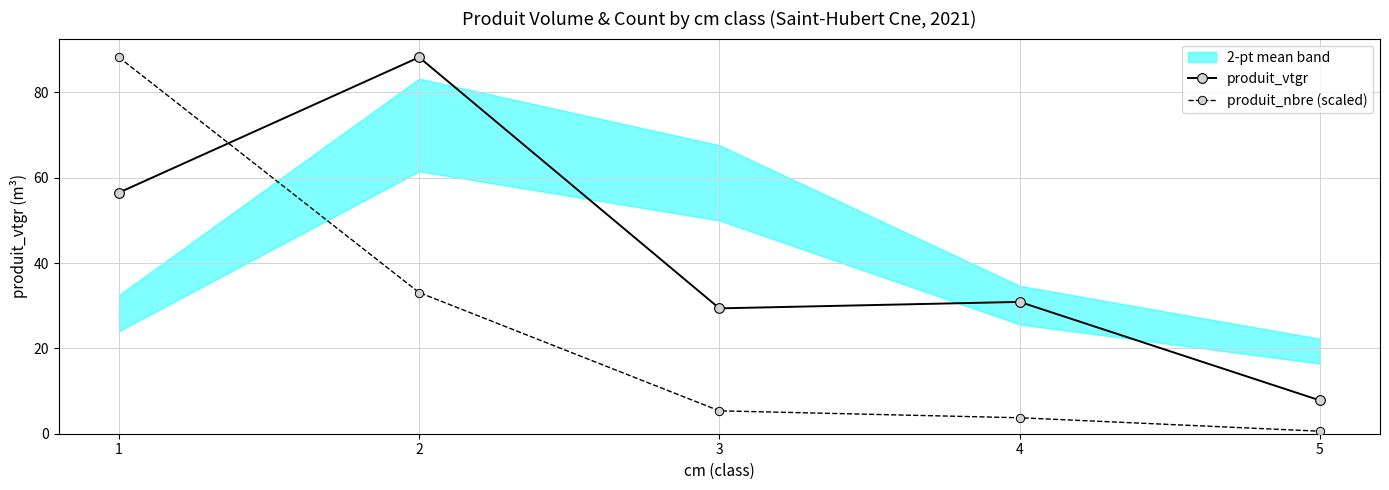

How many data points in produit_nbre (scaled) are above 5?

3